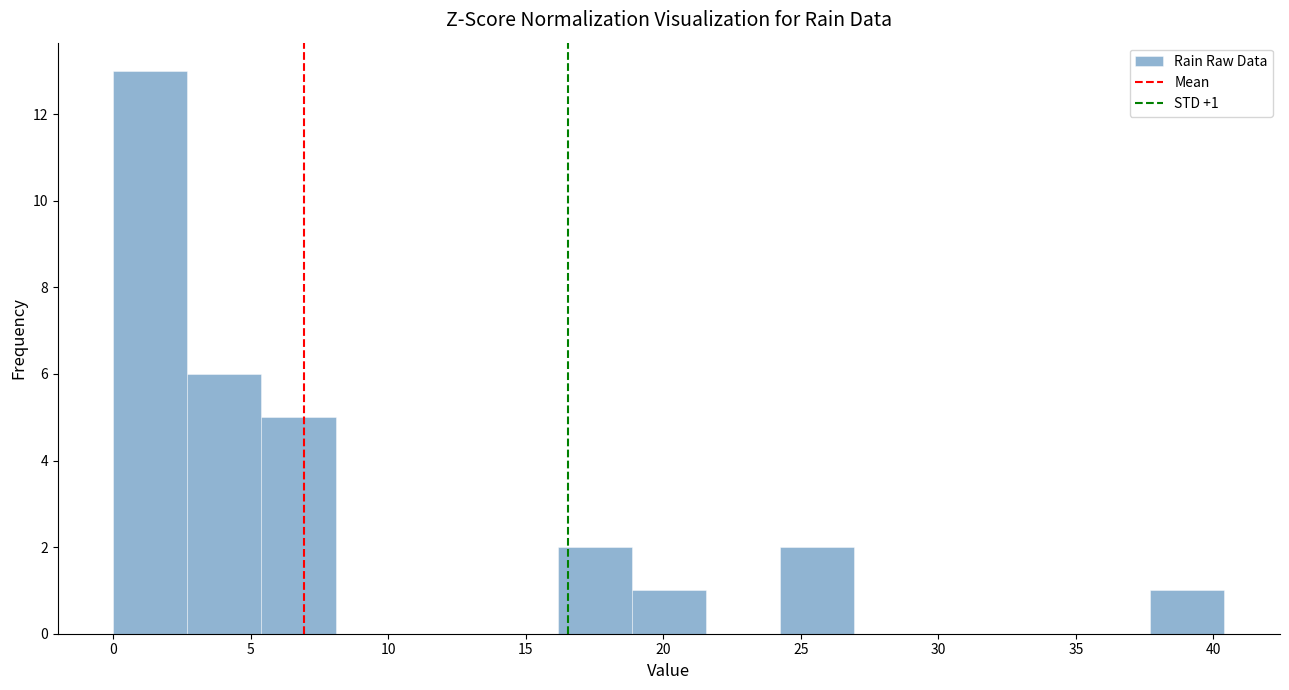

Which range on the x-axis has the tallest bar?

0.0 to 2.5